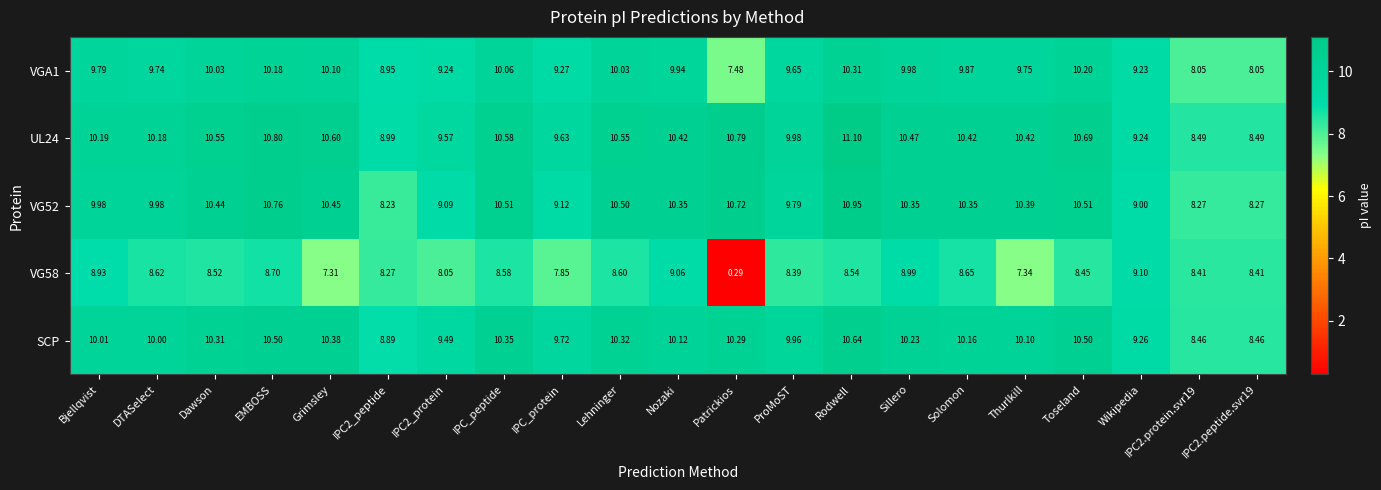

Where does the VGA1 series first go above 9?

Bjellqvist